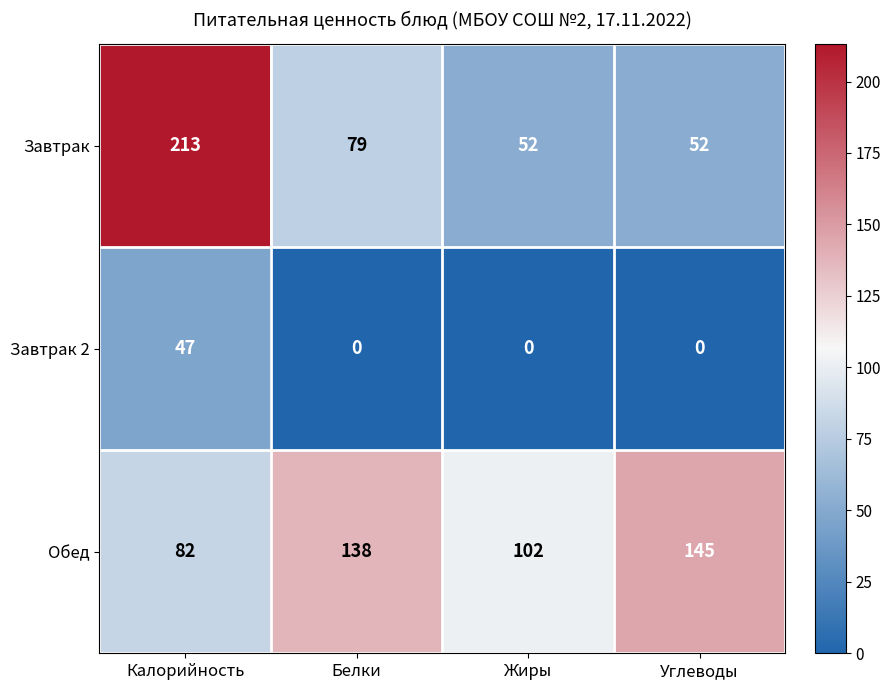

Reading left to right, what are all the values shown in this chart?

Завтрак: Калорийность=213	Белки=79	Жиры=52	Углеводы=52
Завтрак 2: Калорийность=47	Белки=0	Жиры=0	Углеводы=0
Обед: Калорийность=82	Белки=138	Жиры=102	Углеводы=145